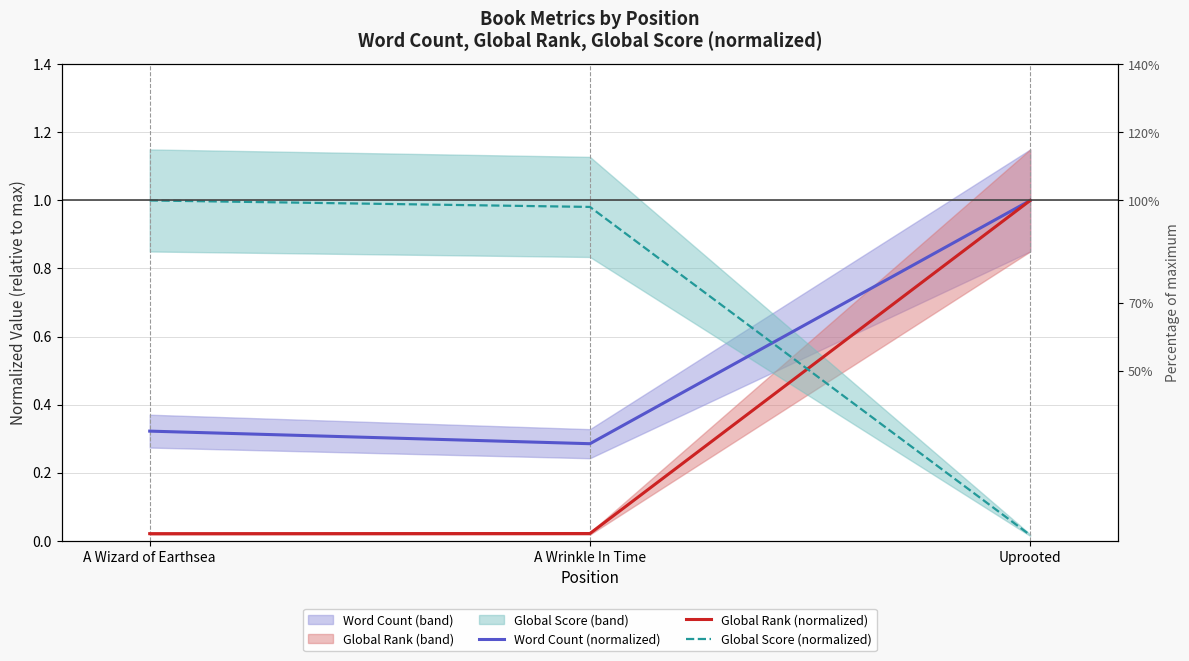

What position from the right is Uprooted?

1